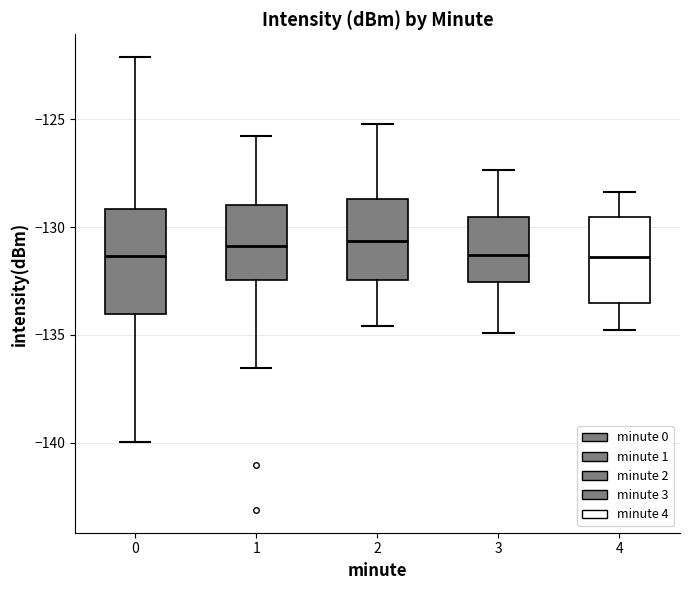

Reading left to right, read every box against the y-axis: the position of its median line, the range the box covers, and the ends of its whiskers. The values are not printed on the chart, so give them approximately, as read against the axis.

0: median -131.5, box -134.0 to -129.0, whiskers -140.0 to -122.0
1: median -131.0, box -132.5 to -129.0, whiskers -136.5 to -126.0
2: median -130.5, box -132.5 to -128.5, whiskers -134.5 to -125.0
3: median -131.5, box -132.5 to -129.5, whiskers -135.0 to -127.5
4: median -131.5, box -133.5 to -129.5, whiskers -135.0 to -128.5